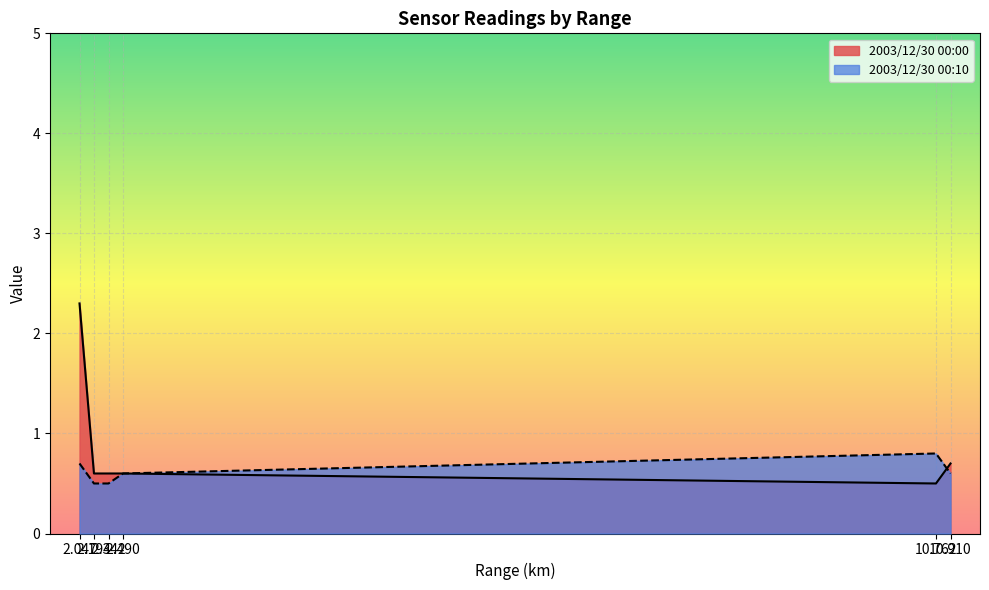

Which has a higher value, 2003/12/30 00:00 or 2003/12/30 00:10?

2003/12/30 00:00